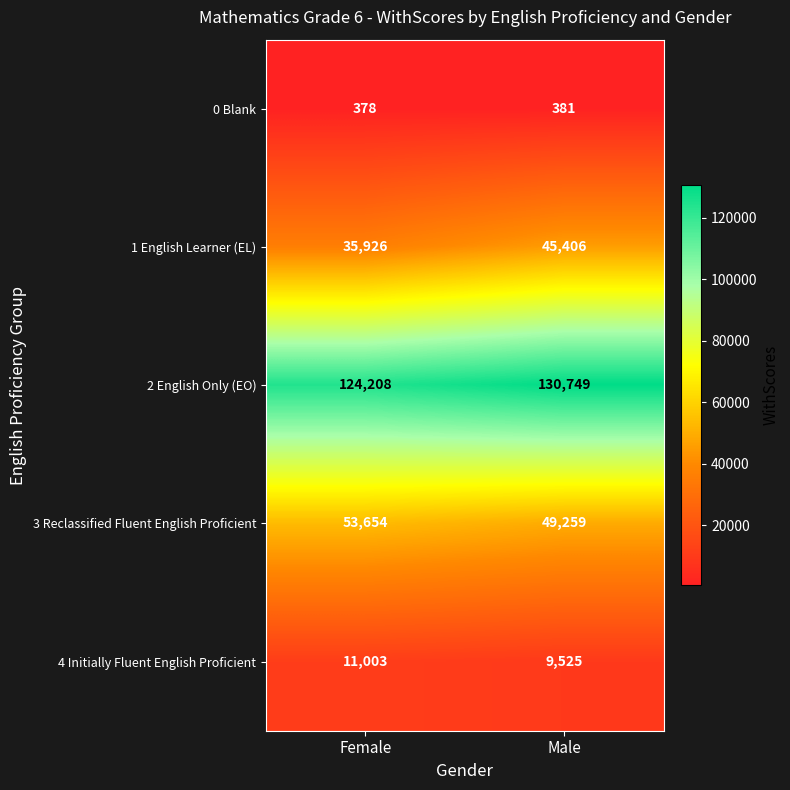

What is the maximum value shown in the chart?

130749